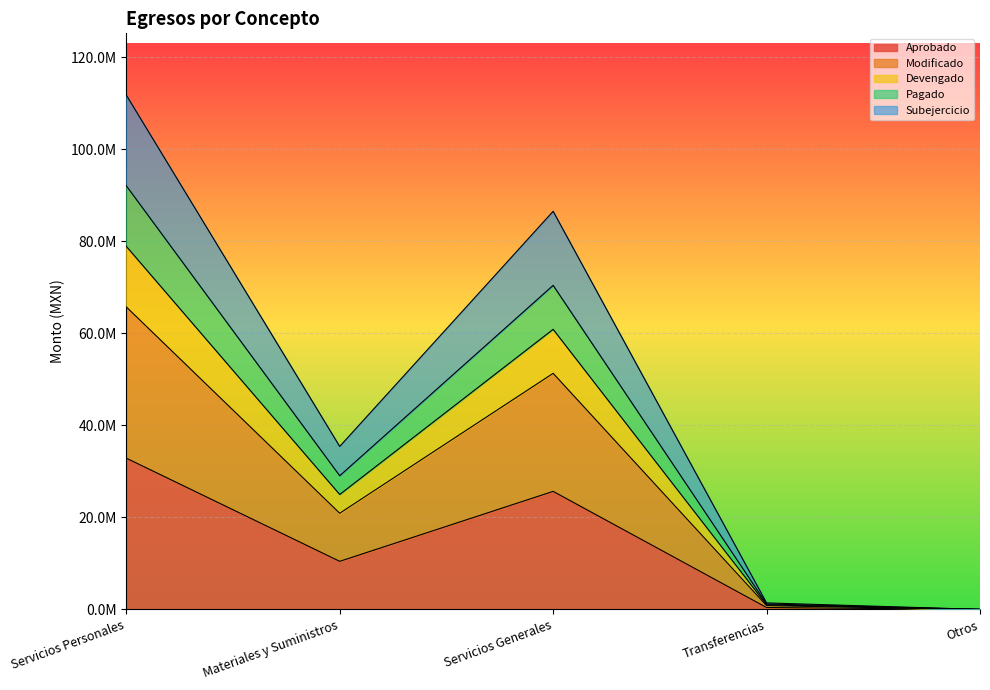

How many lines are shown in the chart?

5